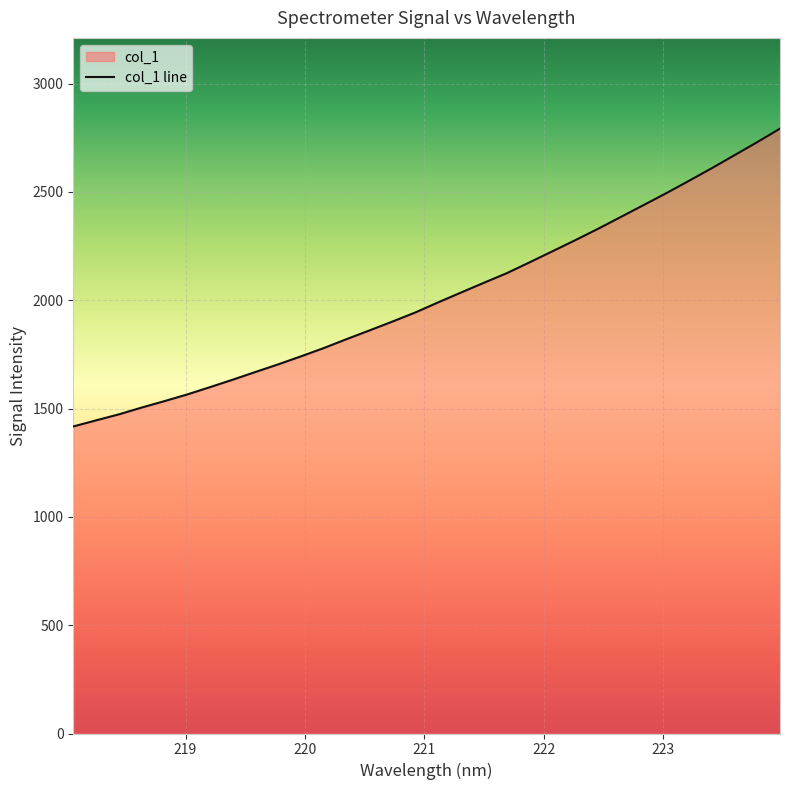

What is the difference between the maximum and minimum values?

1374.9